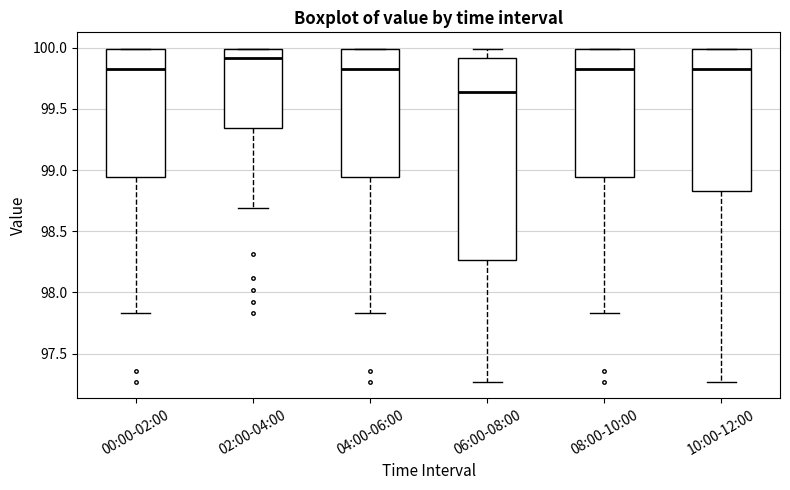

Reading left to right, transcribe this box plot: for each box, give where its median line is, the range the box spans, and where its two whiskers end, as read against the y-axis. The values are not printed on the chart, so give them approximately, as read against the axis.

00:00-02:00: median 99.85, box 98.95 to 100.00, whiskers 97.85 to 100.00
02:00-04:00: median 99.90, box 99.35 to 100.00, whiskers 98.70 to 100.00
04:00-06:00: median 99.85, box 98.95 to 100.00, whiskers 97.85 to 100.00
06:00-08:00: median 99.65, box 98.25 to 99.90, whiskers 97.25 to 100.00
08:00-10:00: median 99.85, box 98.95 to 100.00, whiskers 97.85 to 100.00
10:00-12:00: median 99.85, box 98.85 to 100.00, whiskers 97.25 to 100.00